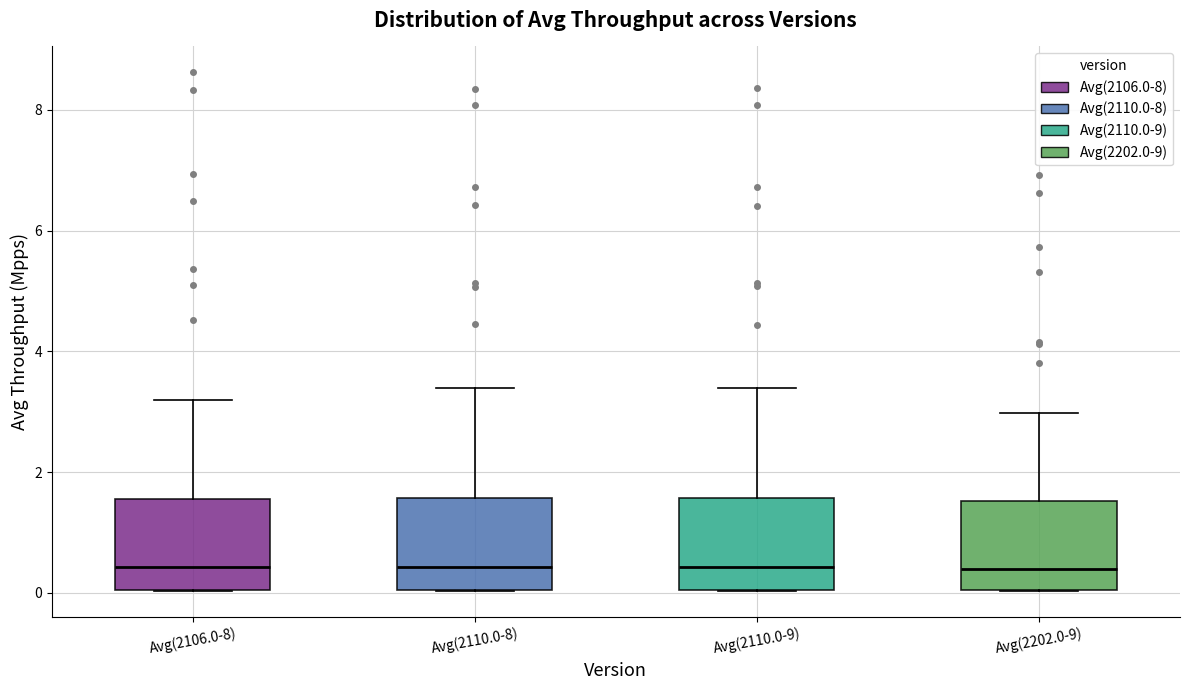

Reading left to right, read every box against the y-axis: the position of its median line, the range the box covers, and the ends of its whiskers. The values are not printed on the chart, so give them approximately, as read against the axis.

Avg(2106.0-8): median 0.4, box 0.0 to 1.6, whiskers 0.0 to 3.2
Avg(2110.0-8): median 0.4, box 0.0 to 1.6, whiskers 0.0 to 3.4
Avg(2110.0-9): median 0.4, box 0.0 to 1.6, whiskers 0.0 to 3.4
Avg(2202.0-9): median 0.4, box 0.0 to 1.6, whiskers 0.0 to 3.0